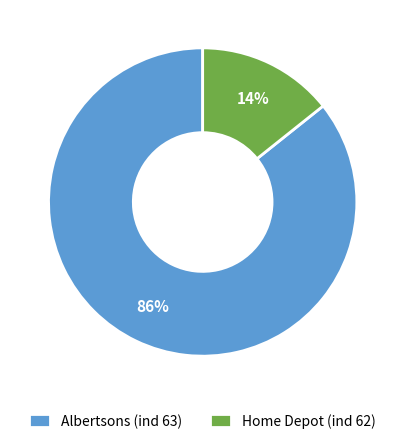

Is the sum of Home Depot (ind 62) and Albertsons (ind 63) greater than half?

Yes